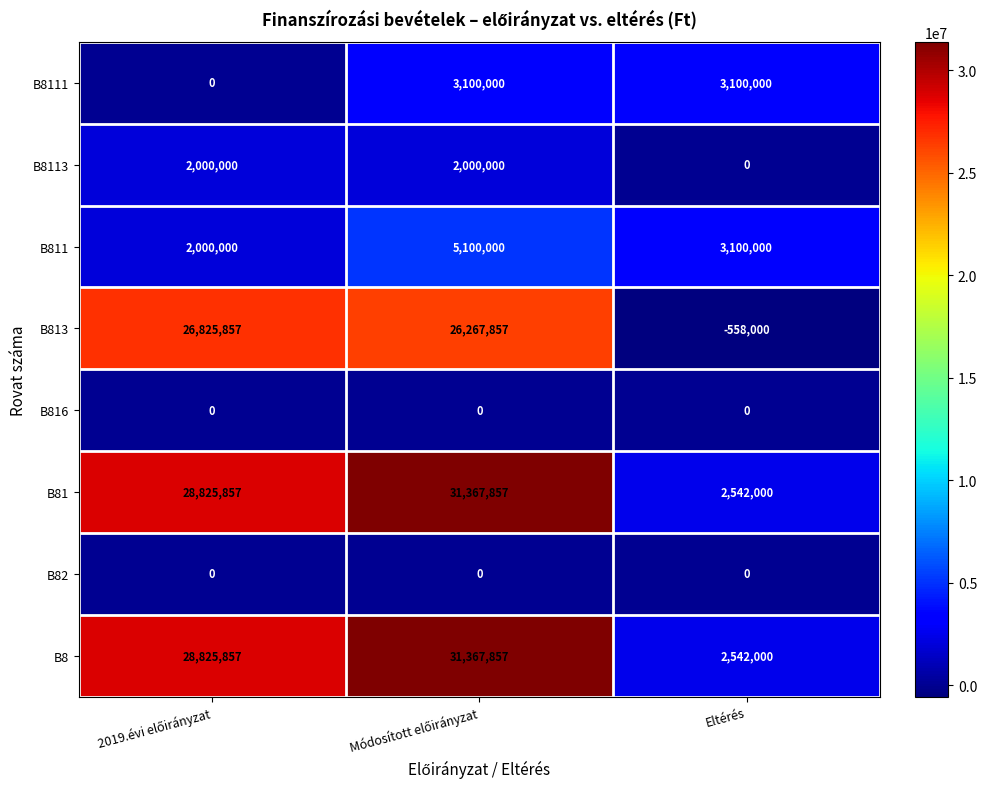

What is the difference between the highest and lowest values at Eltérés?

3658000